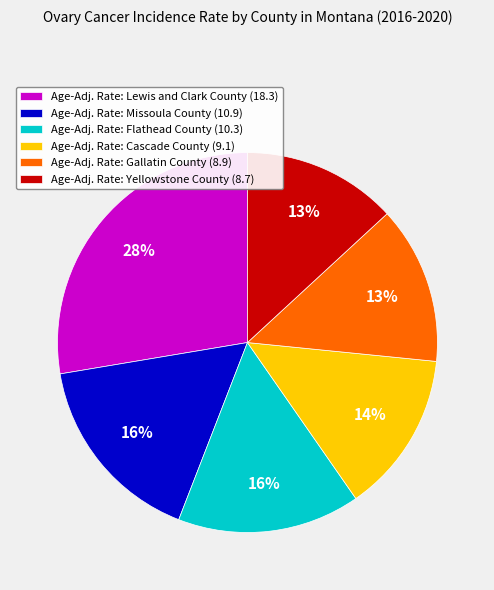

Which category has the biggest portion of the pie?

Age-Adj. Rate: Lewis and Clark County (18.3)